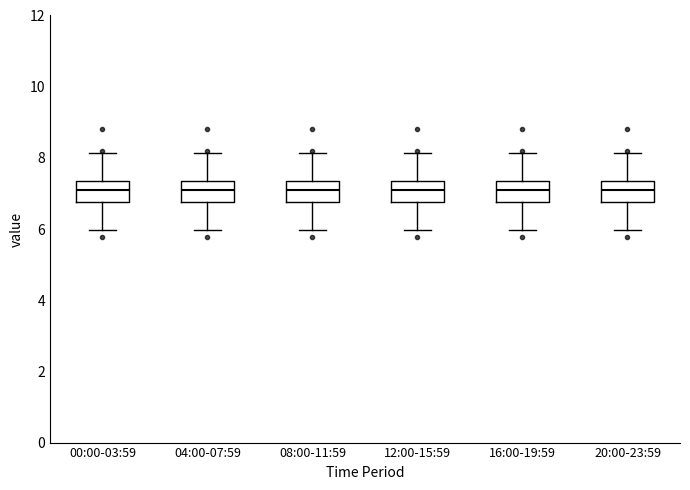

Where does the lower whisker of the box for 12:00-15:59 end on the y-axis? The values are not printed on the chart, so give them approximately, as read against the axis.

6.0